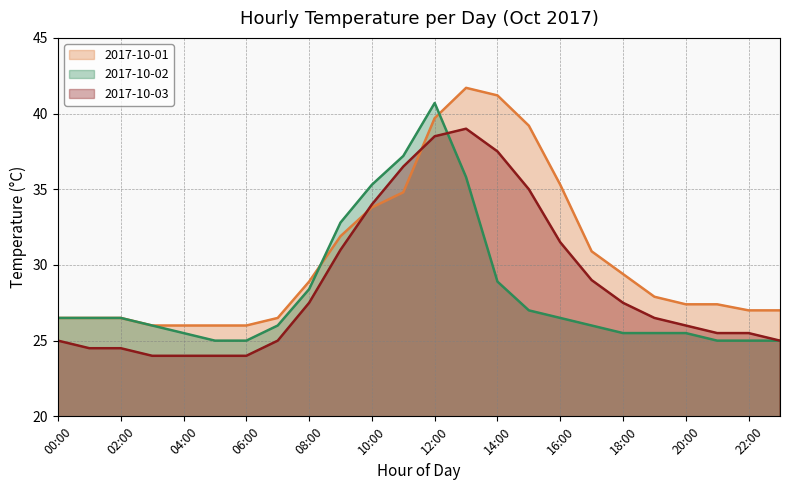

After their last crossing, which series has the higher values: 2017-10-03 or 2017-10-01?

2017-10-01